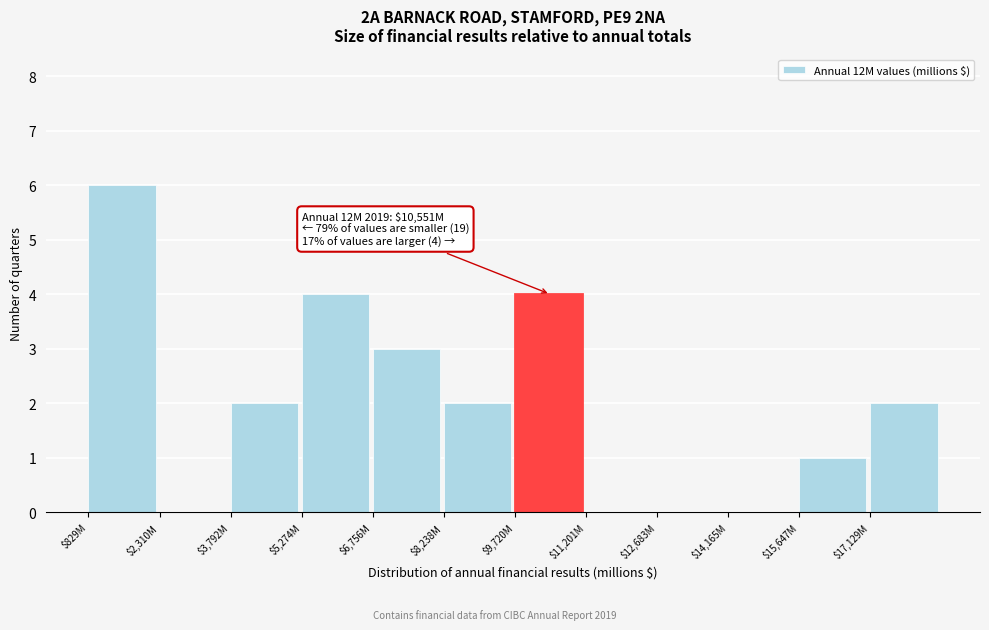

Is it true that the value at $9,720M is 4?

True